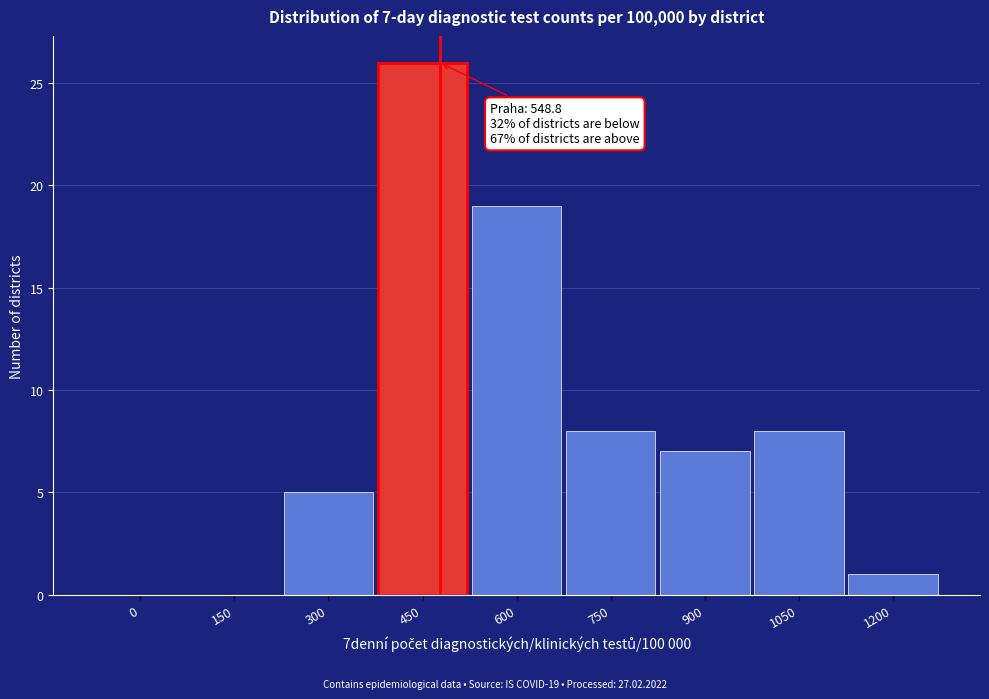

Reading left to right, extract all data points from this chart.

0=0	150=0	300=5	450=26	600=19	750=8	900=7	1050=8	1200=1